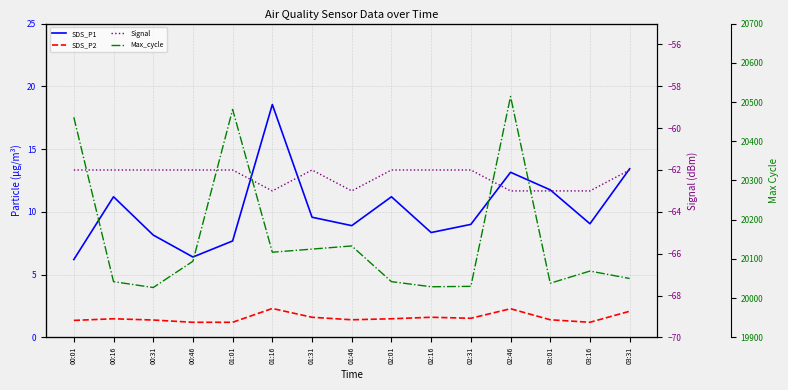

At which label does Signal reach its minimum?

01:16